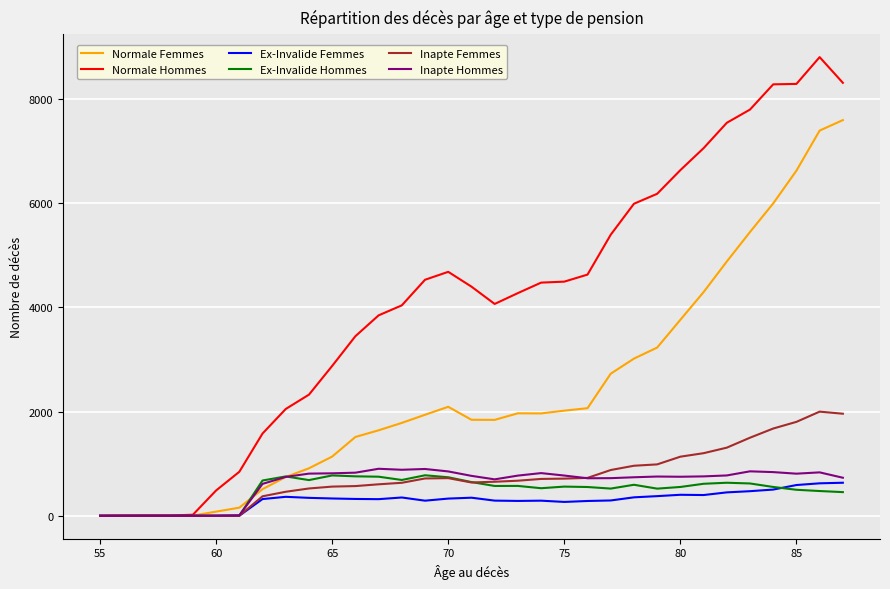

What is the highest value of the Ex-Invalide Hommes series?

777